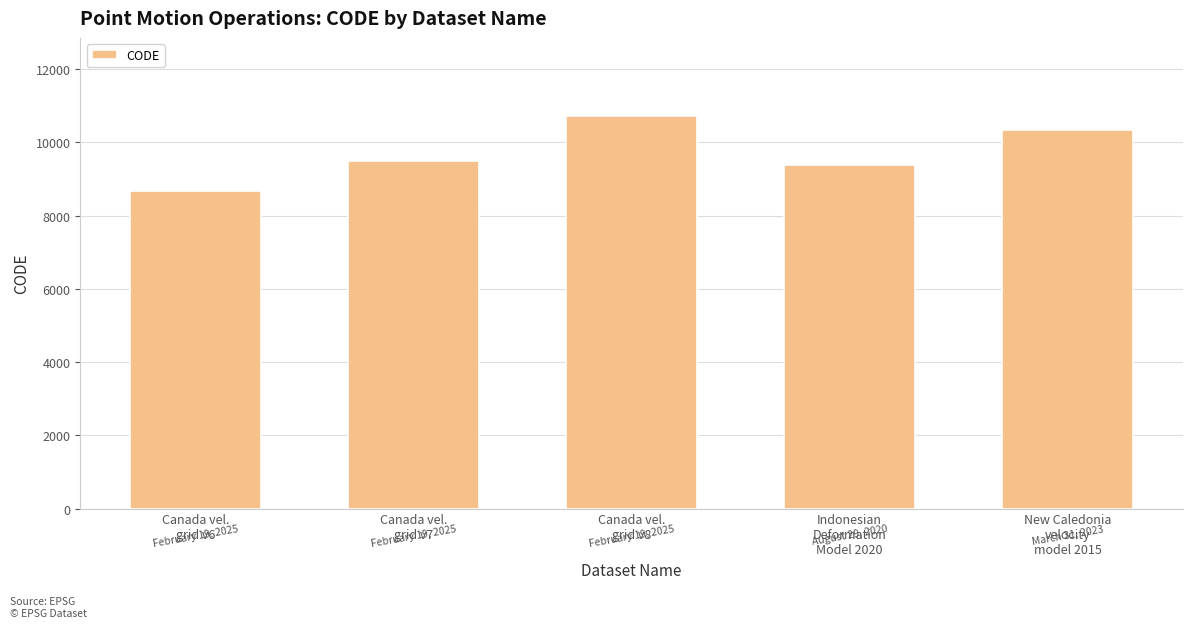

List the labels in order of value, smallest first.

Canada vel.
grid v6, Indonesian
Deformation
Model 2020, Canada vel.
grid v7, New Caledonia
velocity
model 2015, Canada vel.
grid v8